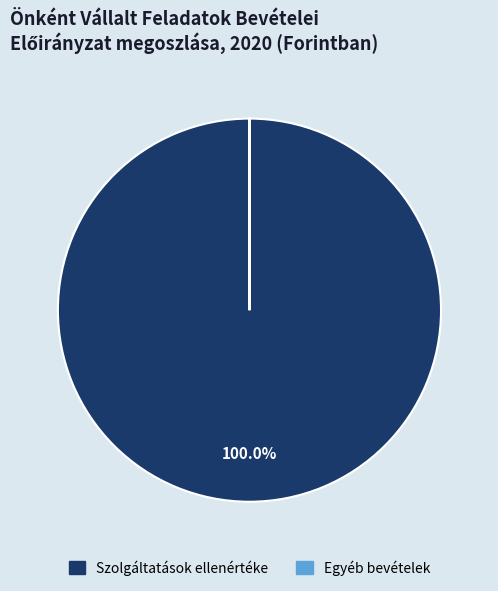

Which slice represents more than half of the pie?

Szolgáltatások ellenértéke